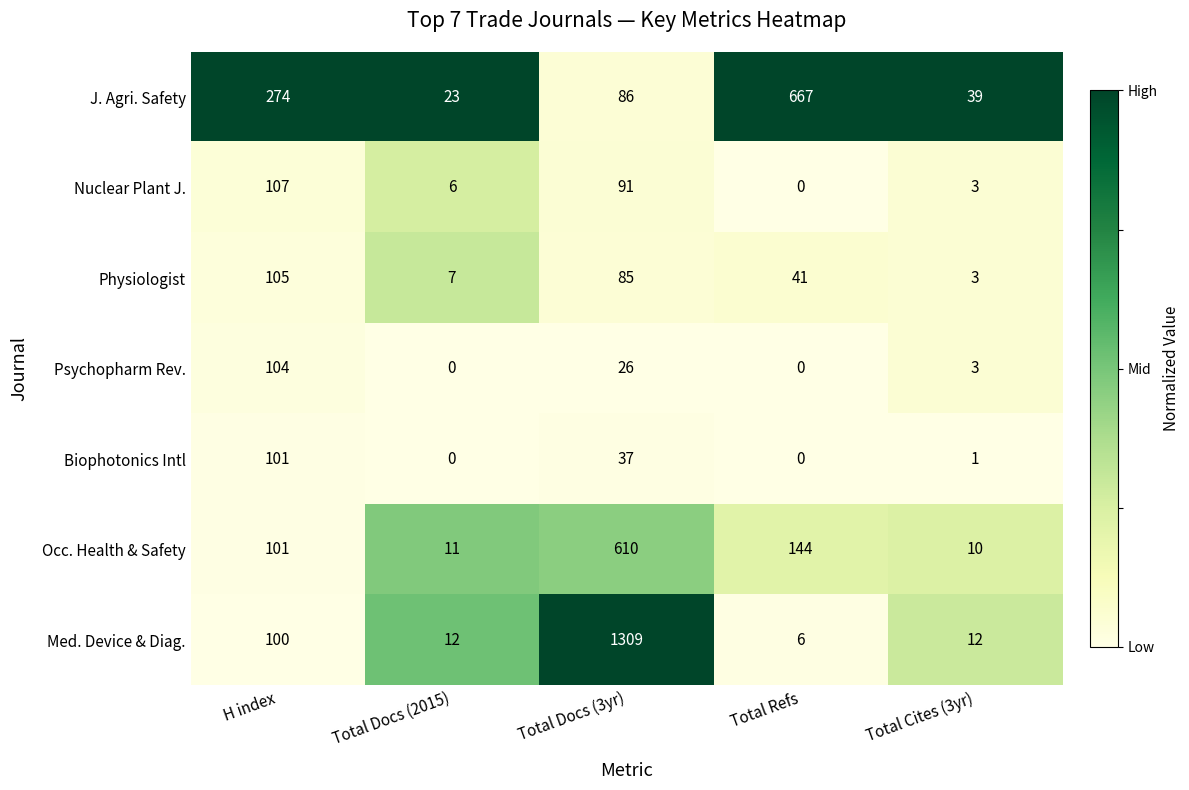

Which series changed the most between H index and Total Cites (3yr)?

J. Agri. Safety